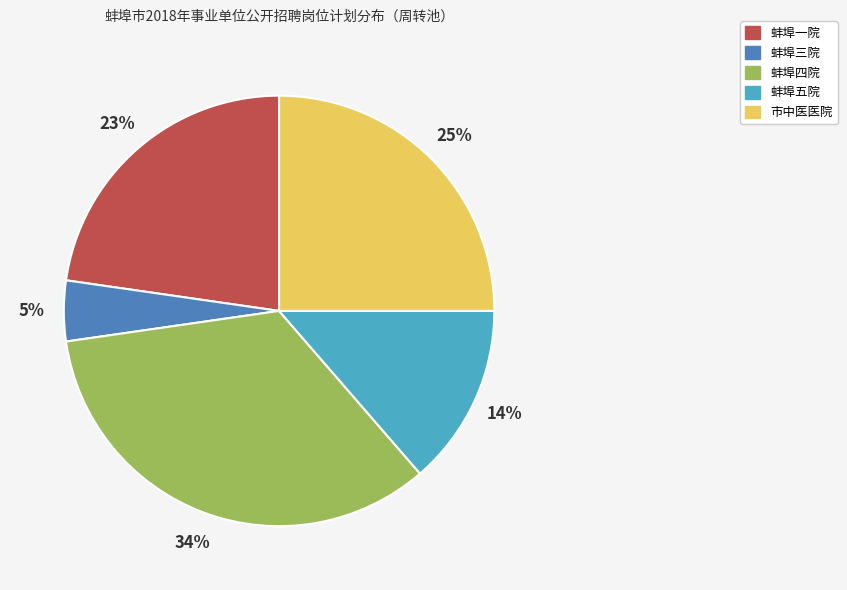

Is there a majority slice in this chart?

No